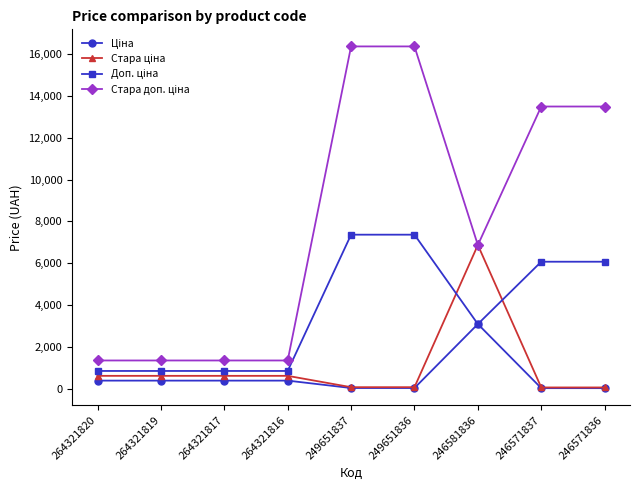

What is the difference between the highest and lowest values at 246581836?

3778.4